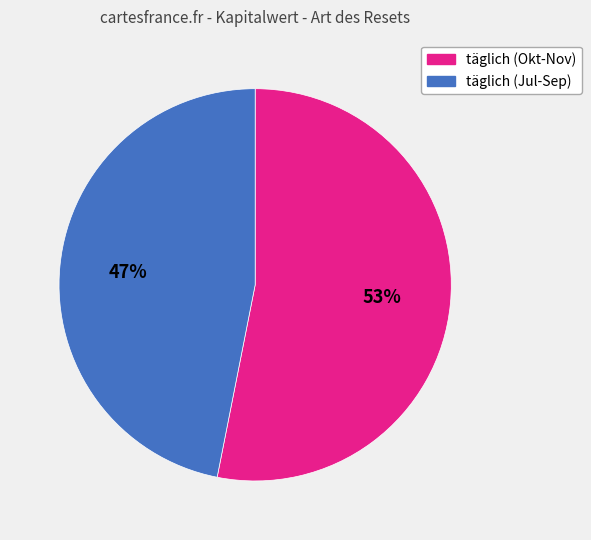

What is the smallest slice in the pie chart?

täglich (Jul-Sep)